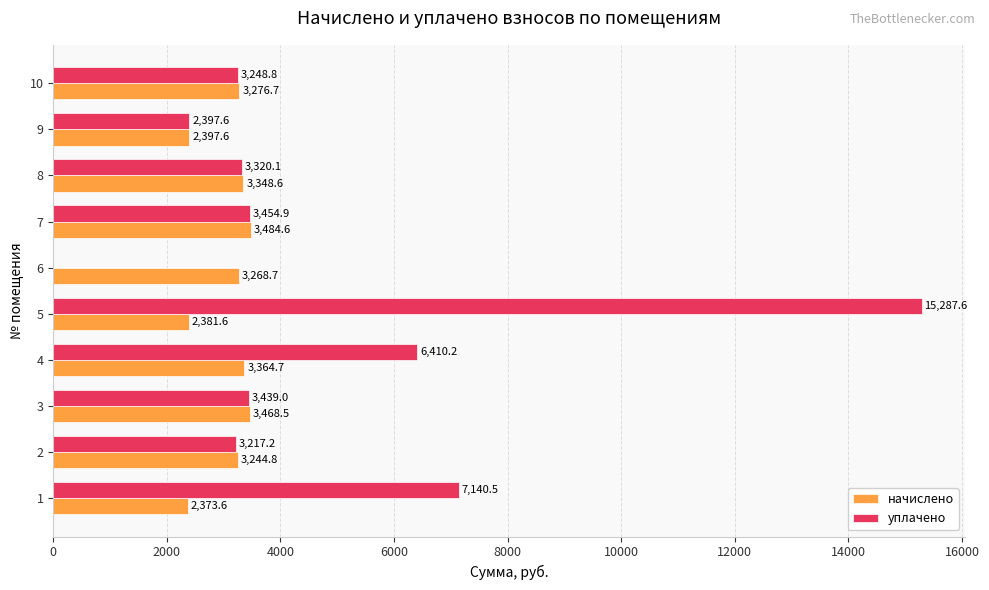

Which series has the largest total across all categories?

уплачено